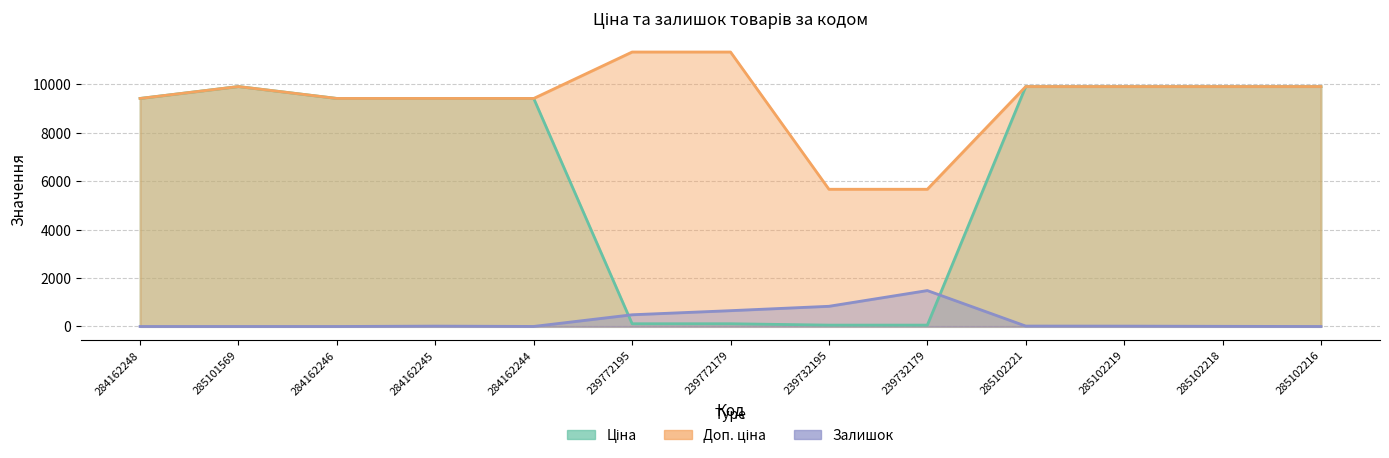

After their last crossing, which series has the higher values: Залишок or Ціна?

Ціна